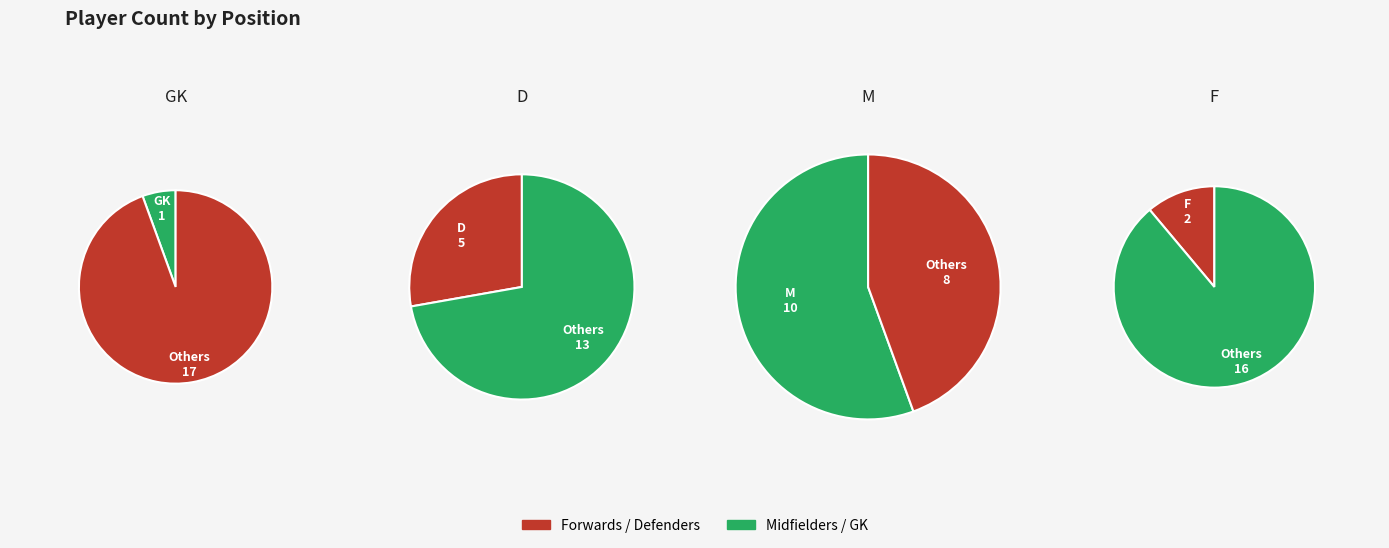

Count the number of slices in the pie.

4